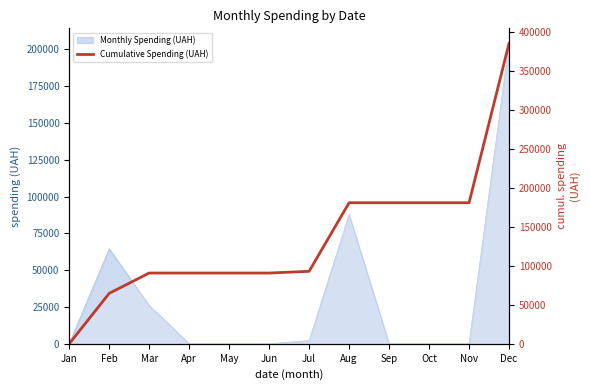

The chart shows a value of 37595.4 at Jun. True or false?

False